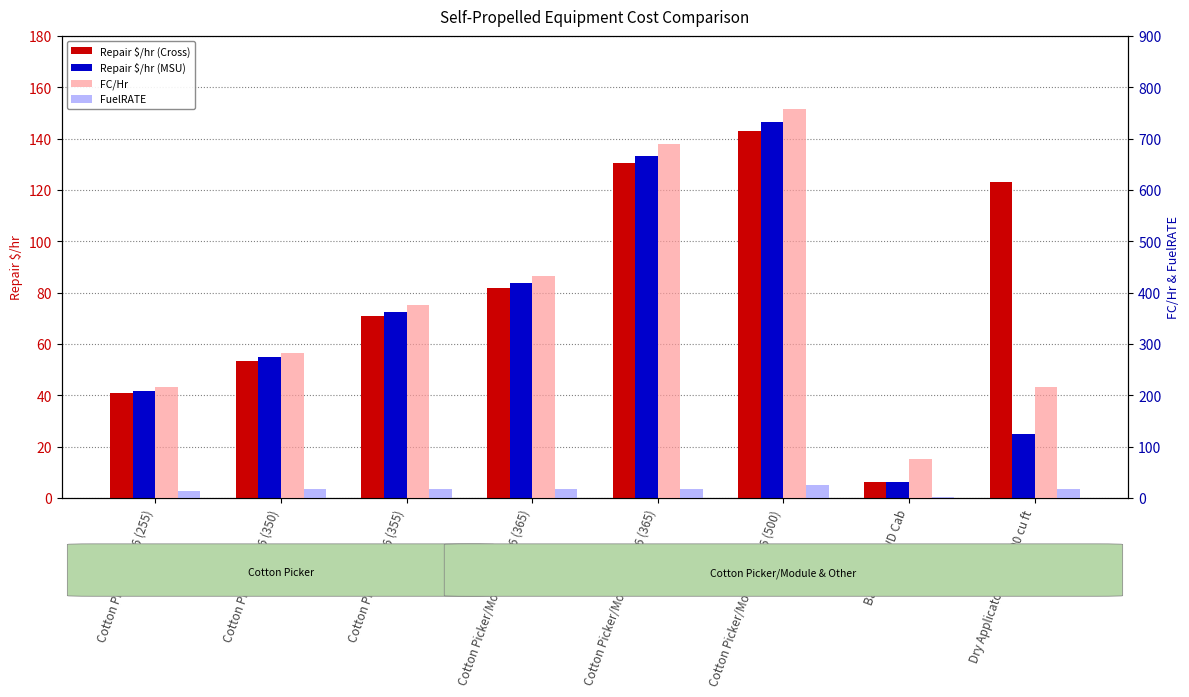

What are all the series names shown in the legend?

Repair $/hr (Cross), Repair $/hr (MSU), FC/Hr, FuelRATE